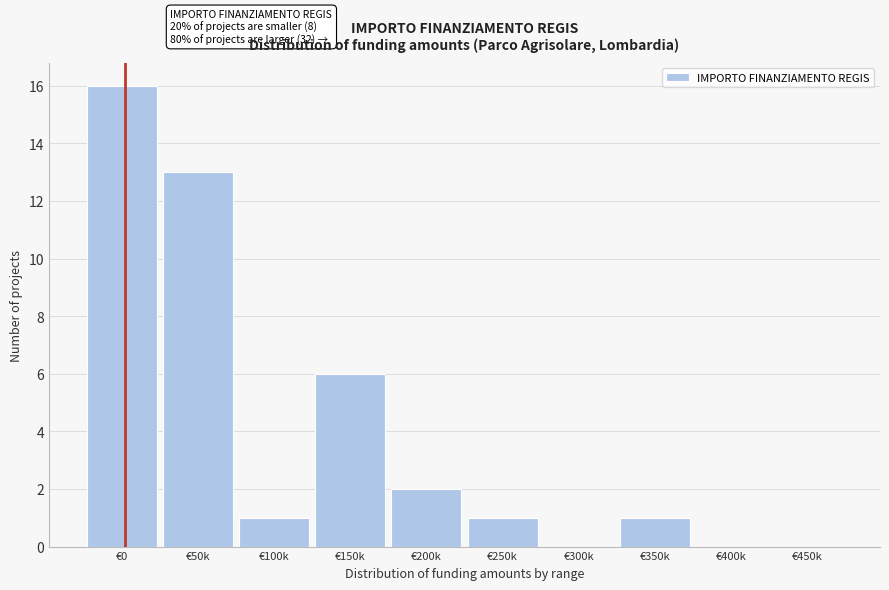

Reading right to left, list all the values displayed in this chart.

€450k=0	€400k=0	€350k=1	€300k=0	€250k=1	€200k=2	€150k=6	€100k=1	€50k=13	€0=16